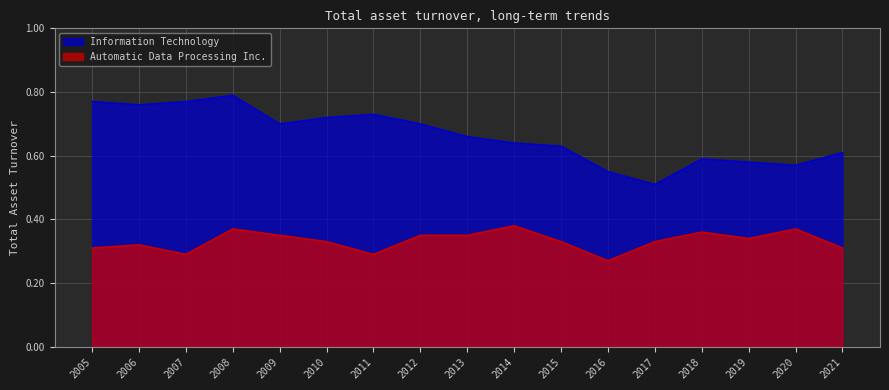

Between 2016 and 2011, which series saw the biggest shift?

Information Technology